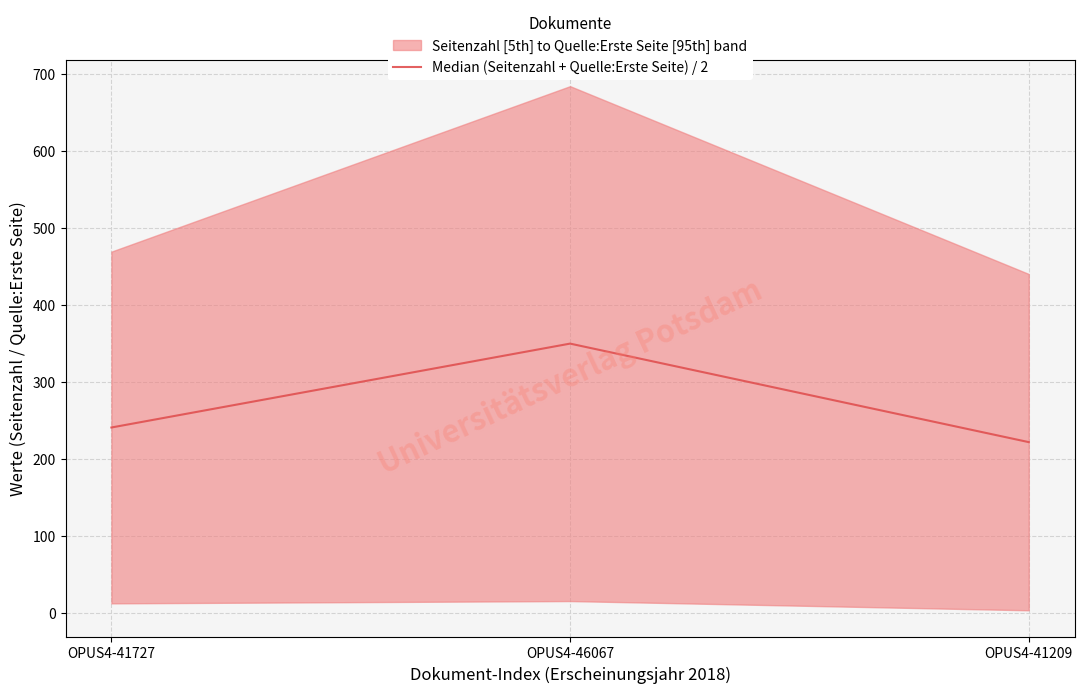

At which label does the data first exceed 240?

OPUS4-41727